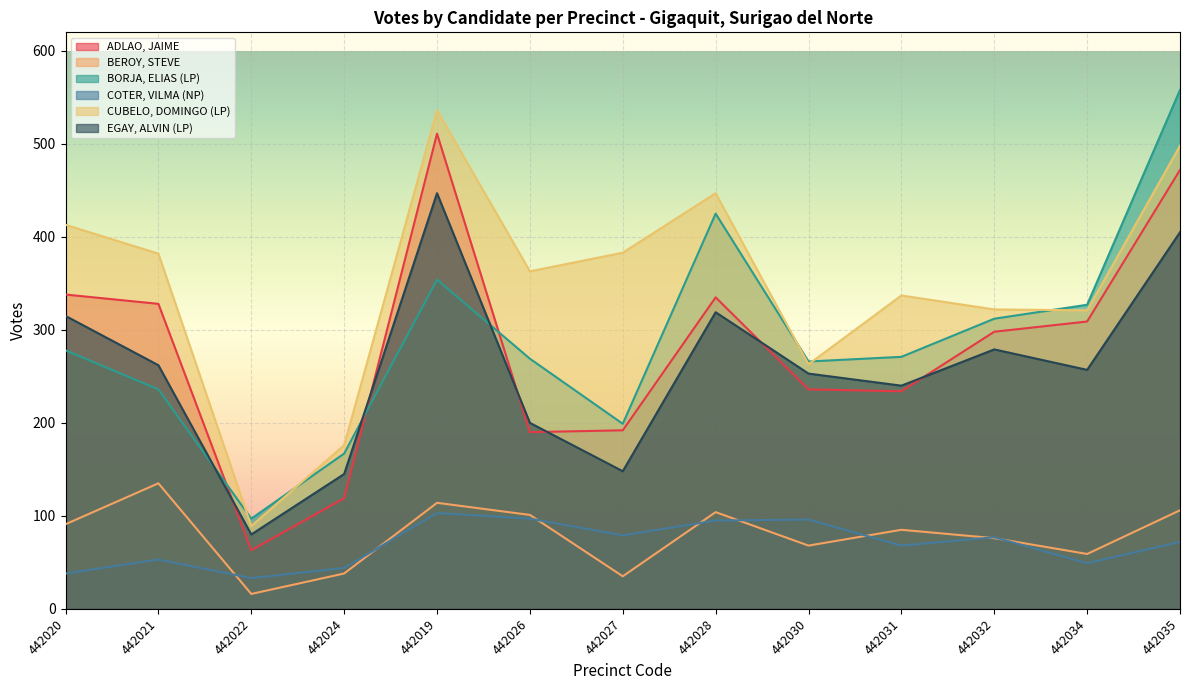

True or false: BEROY, STEVE and CUBELO, DOMINGO (LP) cross at least once.

False